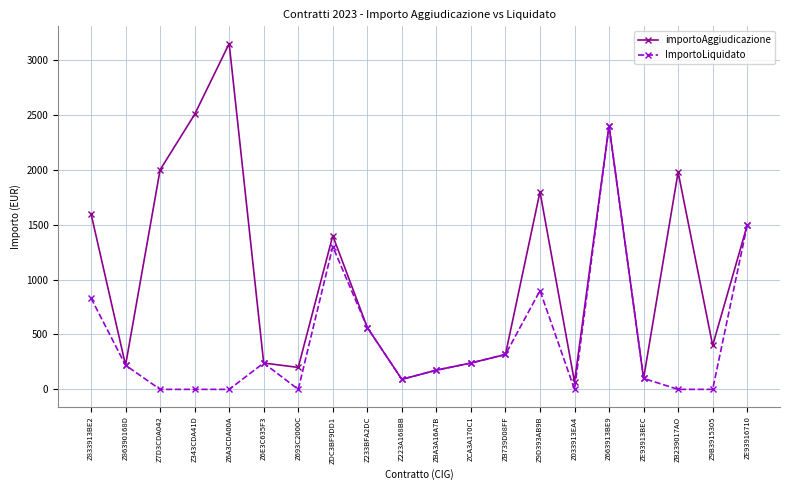

Does the chart display data point markers on the line(s)?

Yes